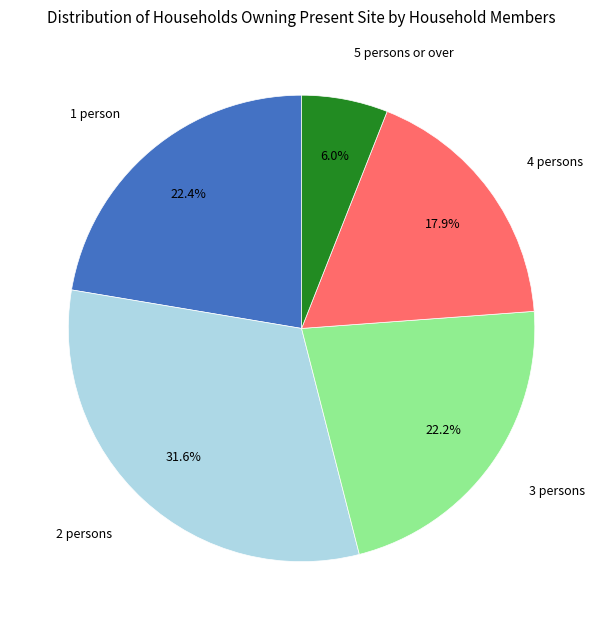

Is the sum of 2 persons and 3 persons greater than half?

Yes